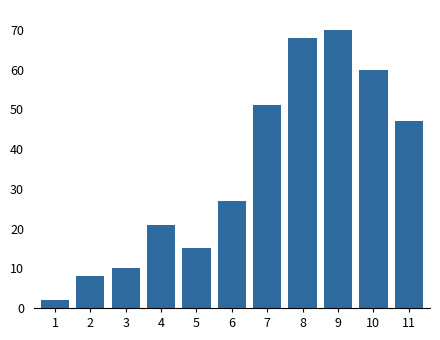

Reading left to right, what are all the values shown in this chart?

2	8	10	21	15	27	51	68	70	60	47